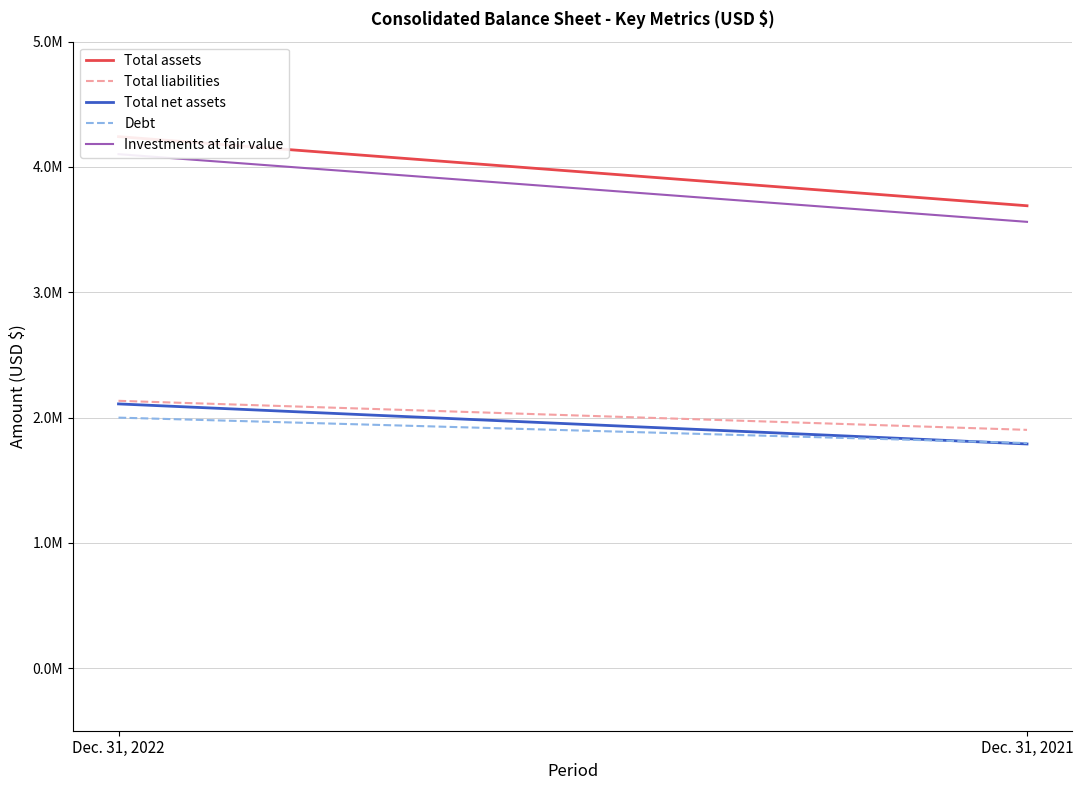

What is the total value across all series at Dec. 31, 2022?

14585049